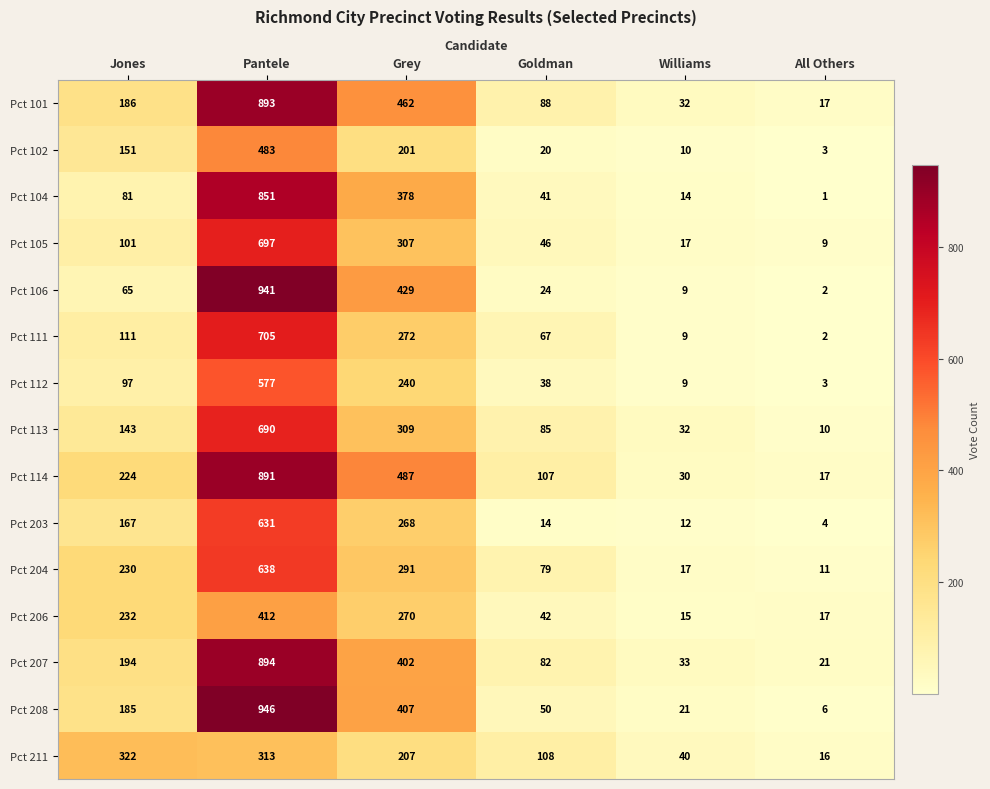

True or false: Pct 207 has a value of 1331 at Pantele.

False